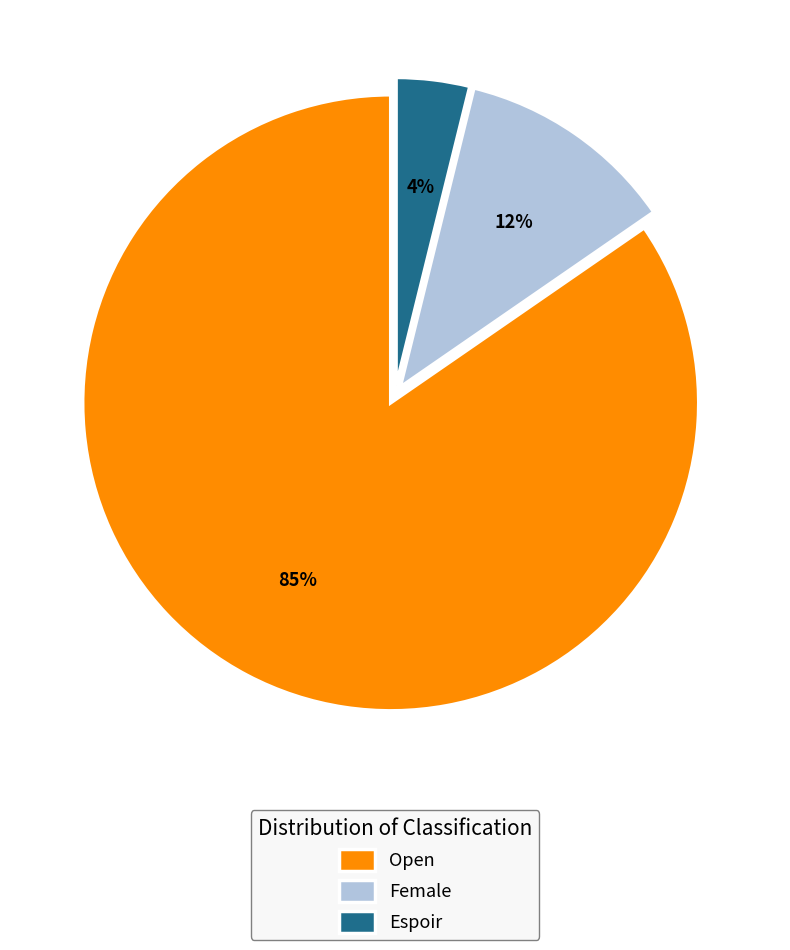

What percentage is the Female slice, to the nearest percent?

12%